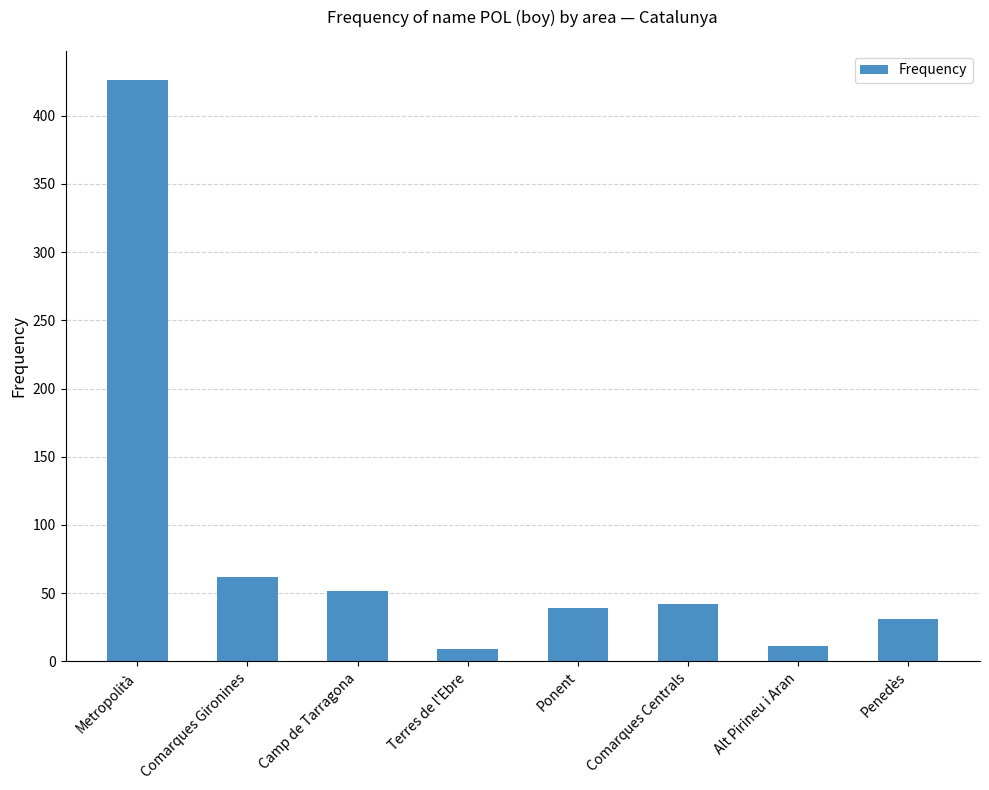

Approximately how many times larger is the value at Comarques Centrals compared to Ponent?

1.1